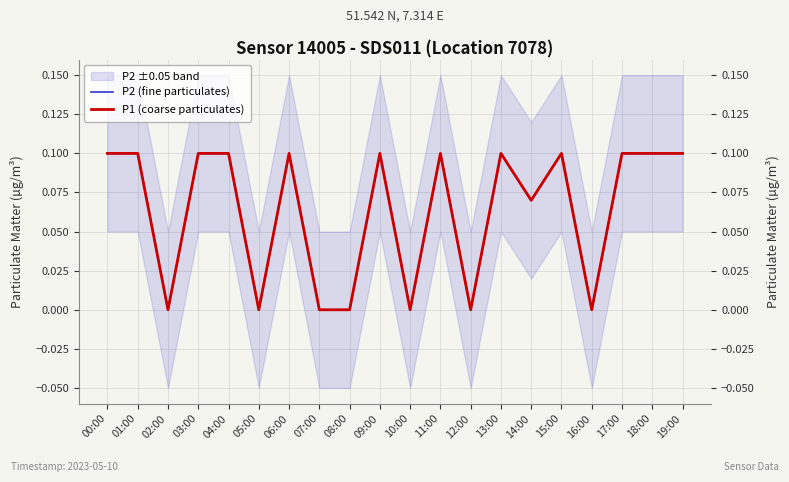

True or false: P2 (fine particulates) and P1 (coarse particulates) cross at least once.

False